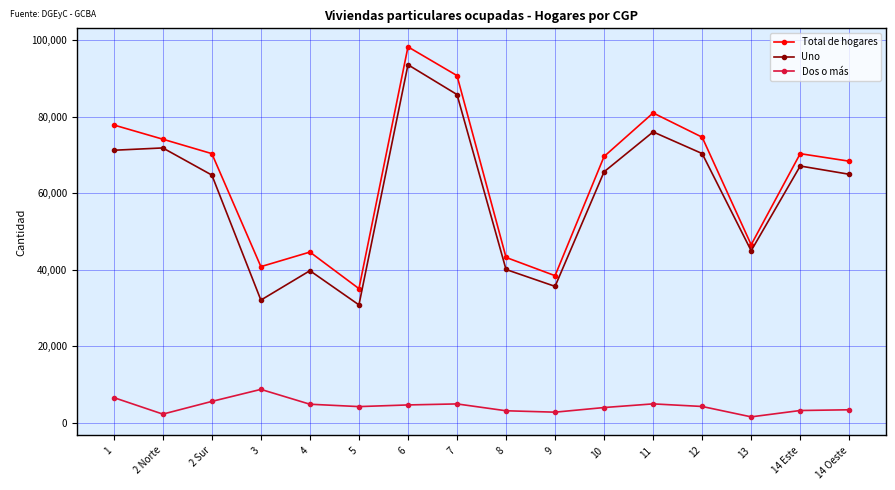

What is the maximum value shown in the chart?

98202